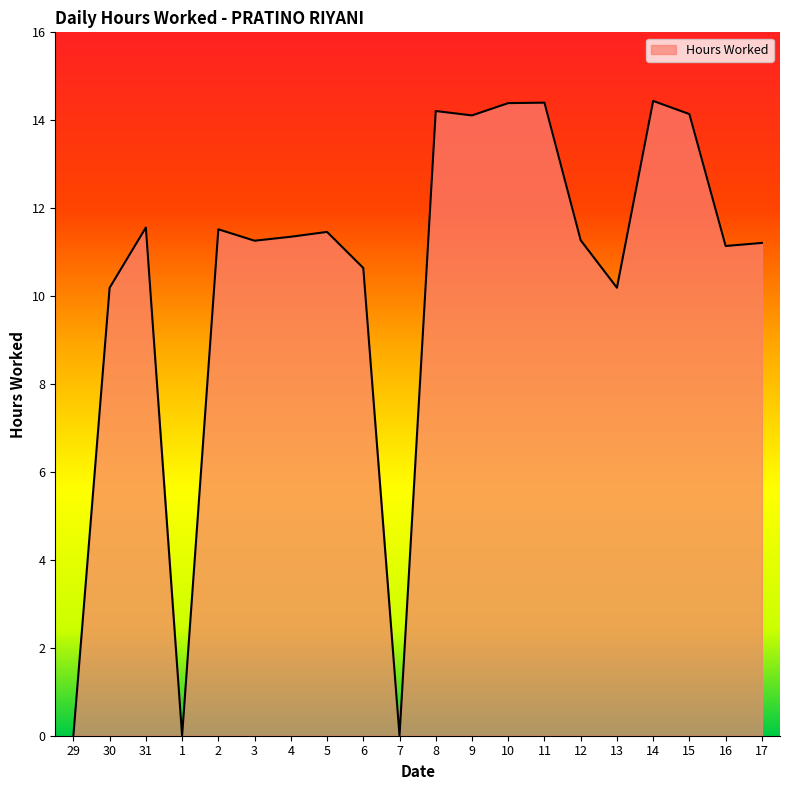

What position from the right is 31?

18